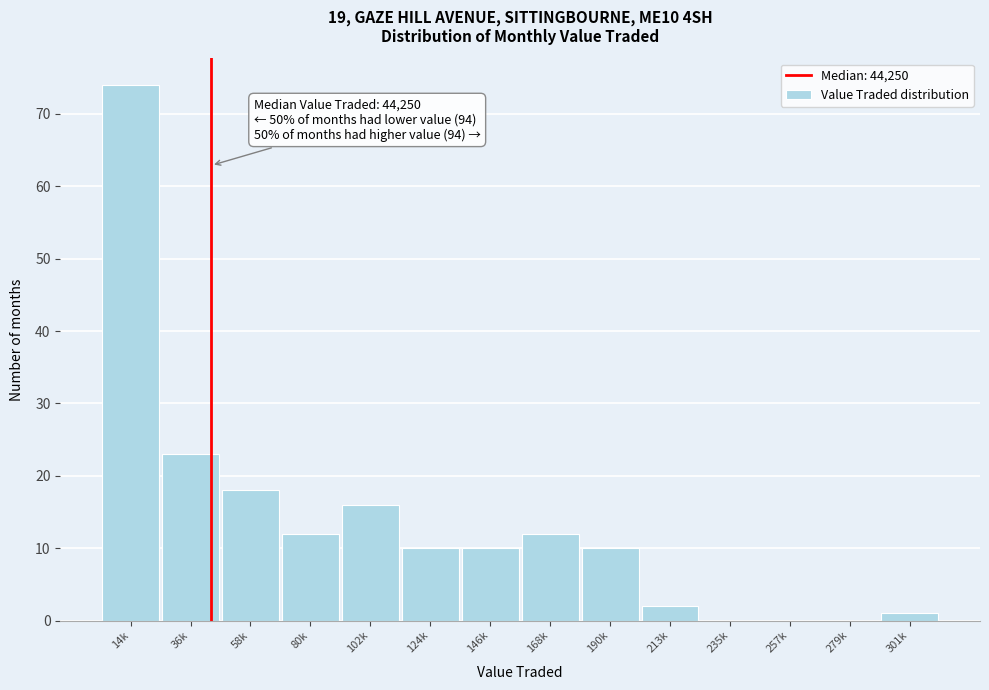

Reading right to left, extract all data points from this chart.

301k=1	279k=0	257k=0	235k=0	213k=2	190k=10	168k=12	146k=10	124k=10	102k=16	80k=12	58k=18	36k=23	14k=74